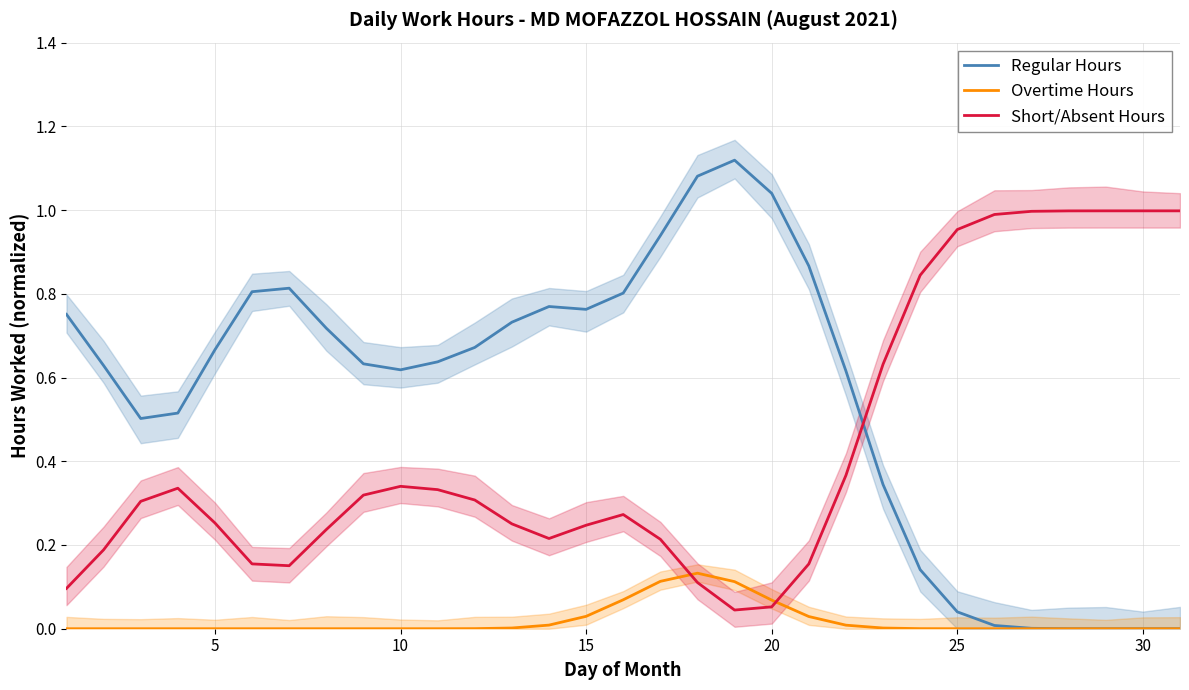

True or false: Regular Hours has a value of 0.3 at 10.

False